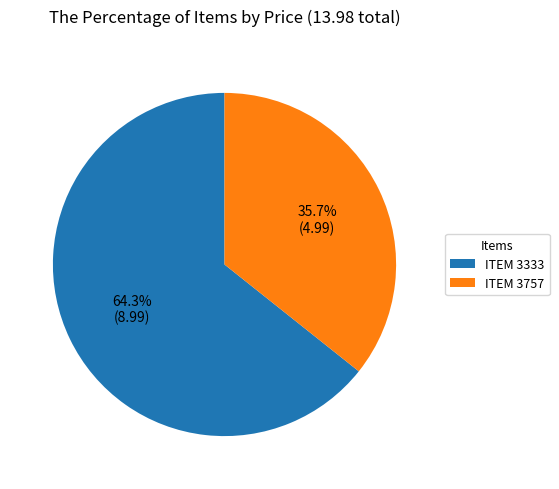

What is the ratio of the value at ITEM 3757 to the value at ITEM 3333?

0.6